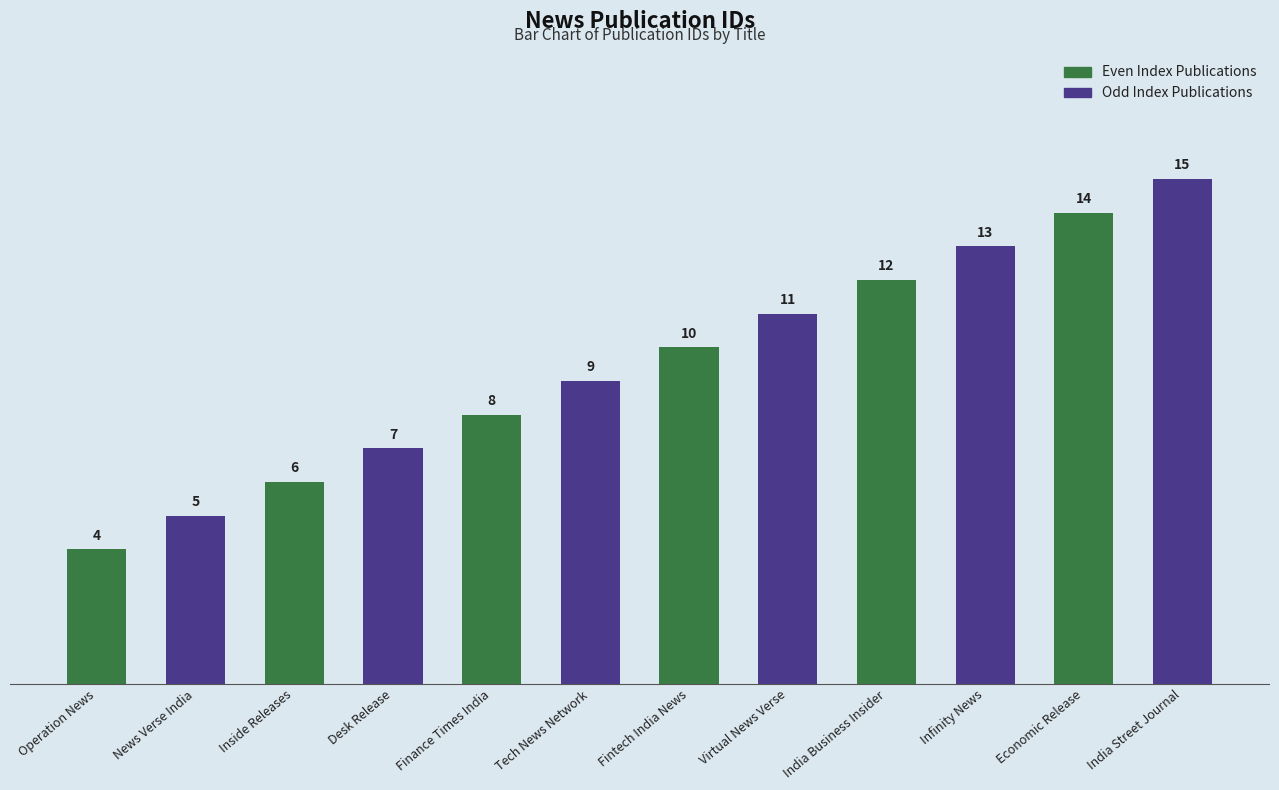

What is the average value of the Odd Index Publications series?

10